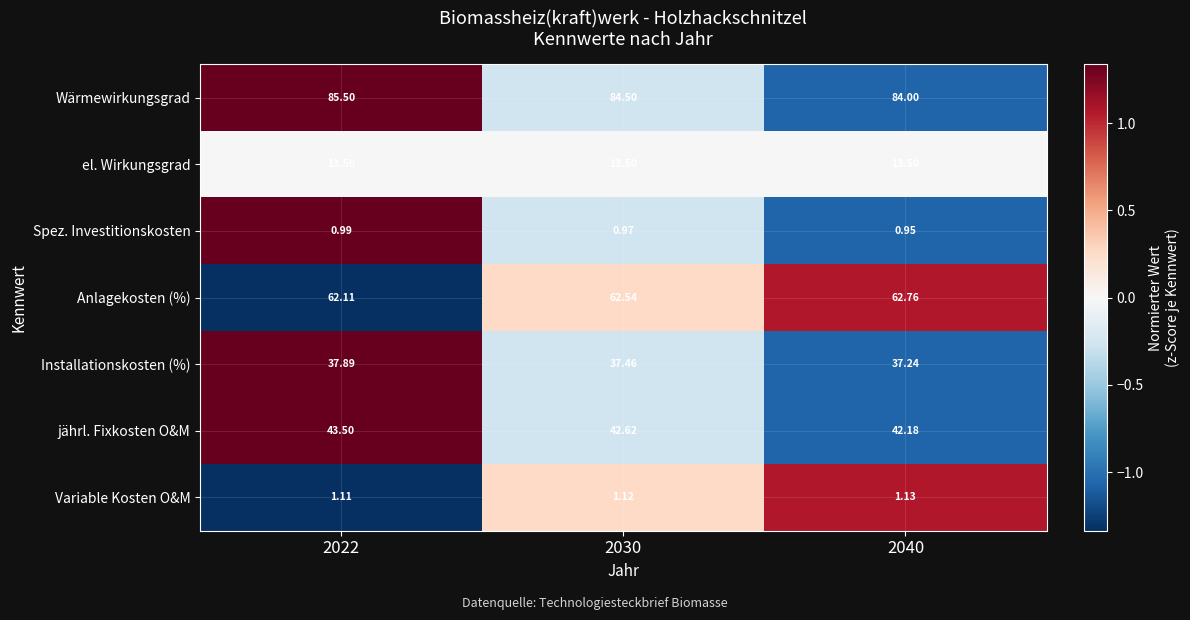

What is the difference between the highest and lowest values at 2022?

84.5